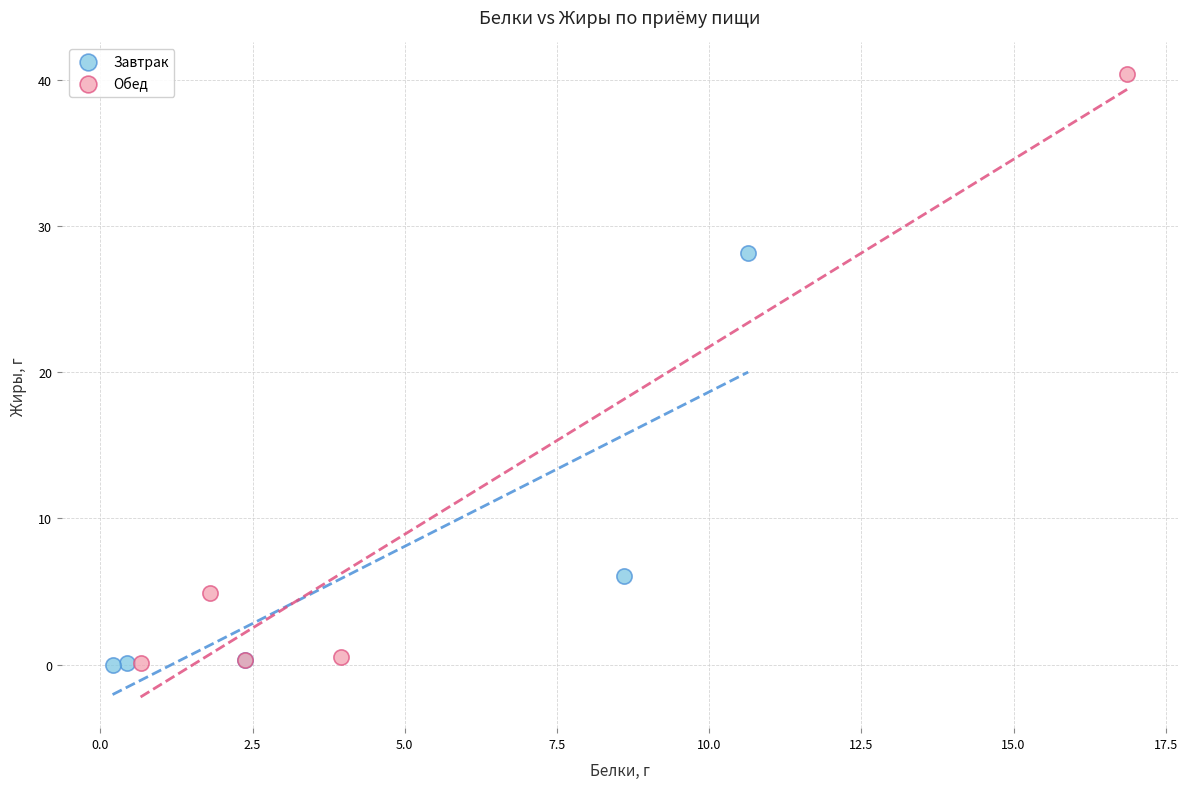

Which series has the largest Y range (max minus min)?

Обед